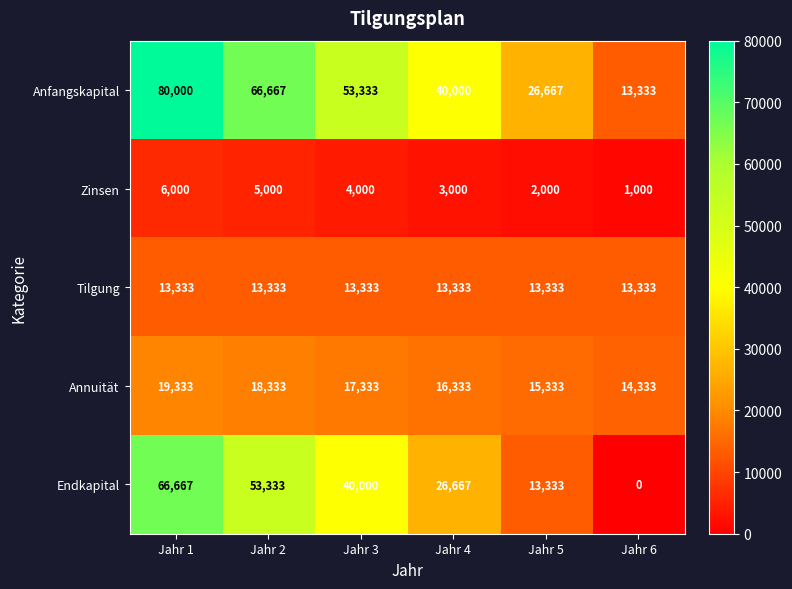

What is the difference between the highest and lowest values at Jahr 6?

14333